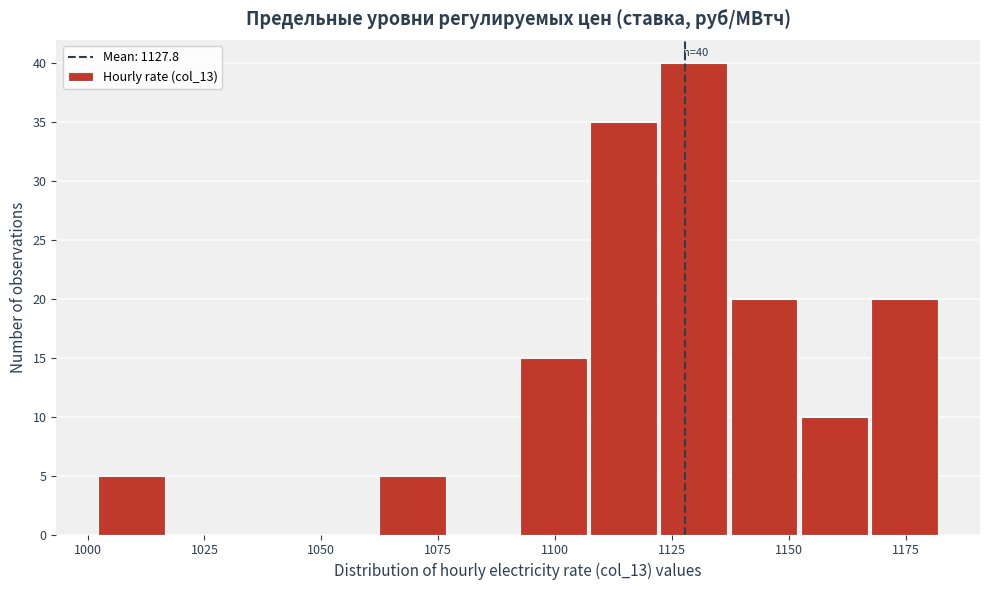

Read against the x-axis, roughly where is the centre of the tallest bar?

1130